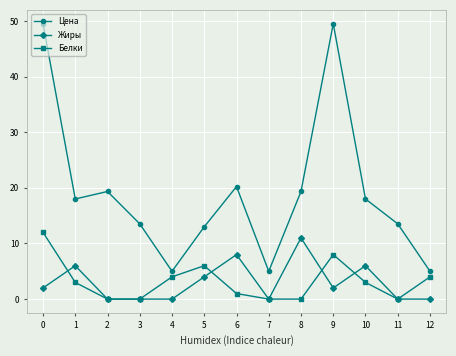

Rank the series at 0 from lowest to highest value.

Жиры, Белки, Цена